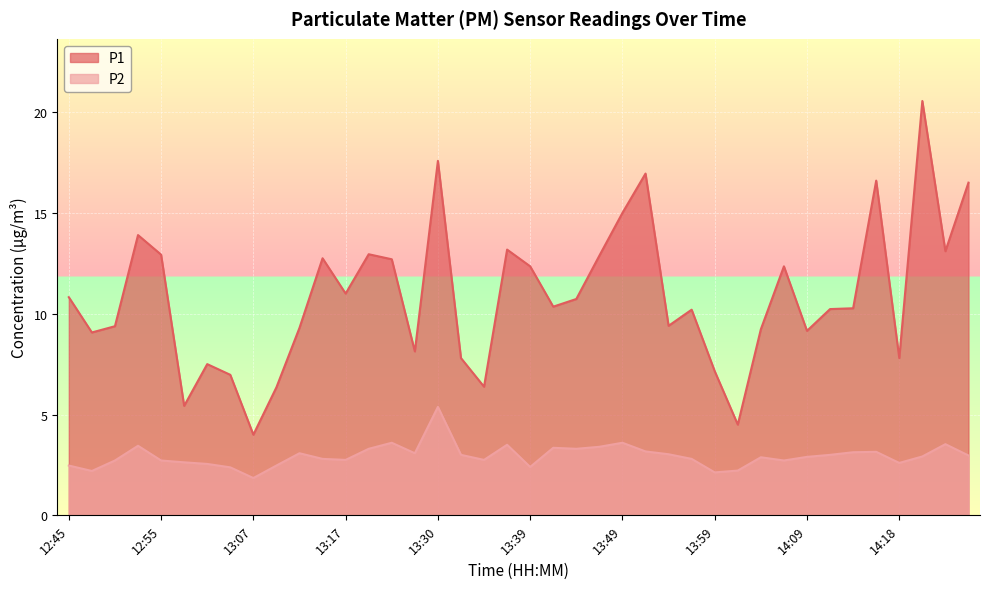

What is the total value across all series at 13:47?

16.3